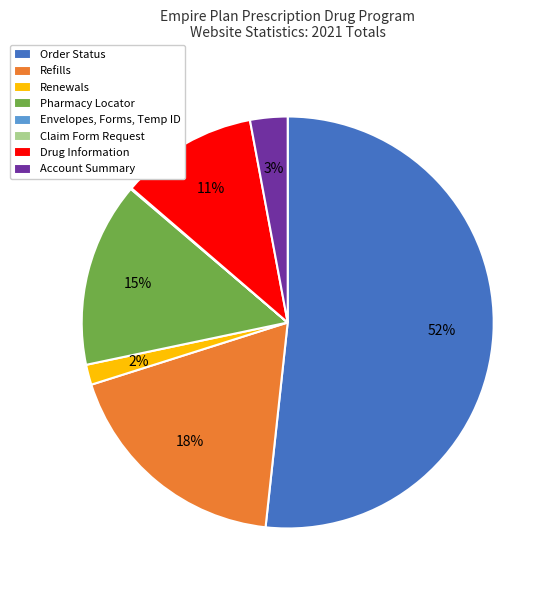

Does Order Status account for over 50% of the chart?

Yes